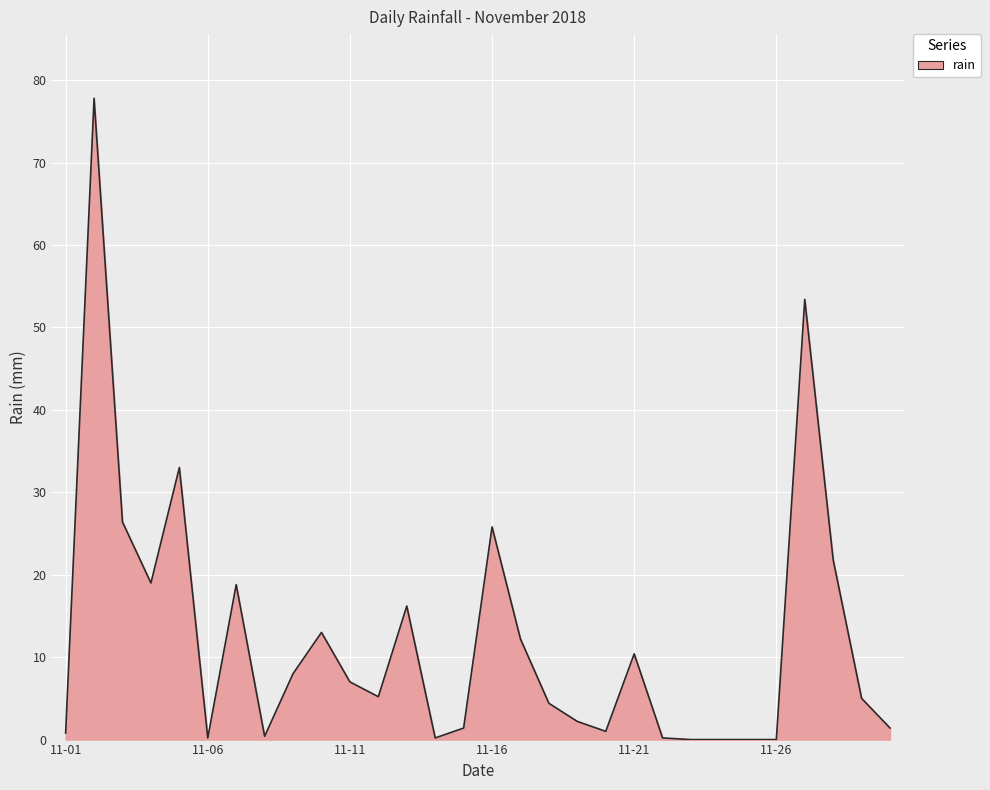

What is the difference between the maximum and minimum values?

77.8